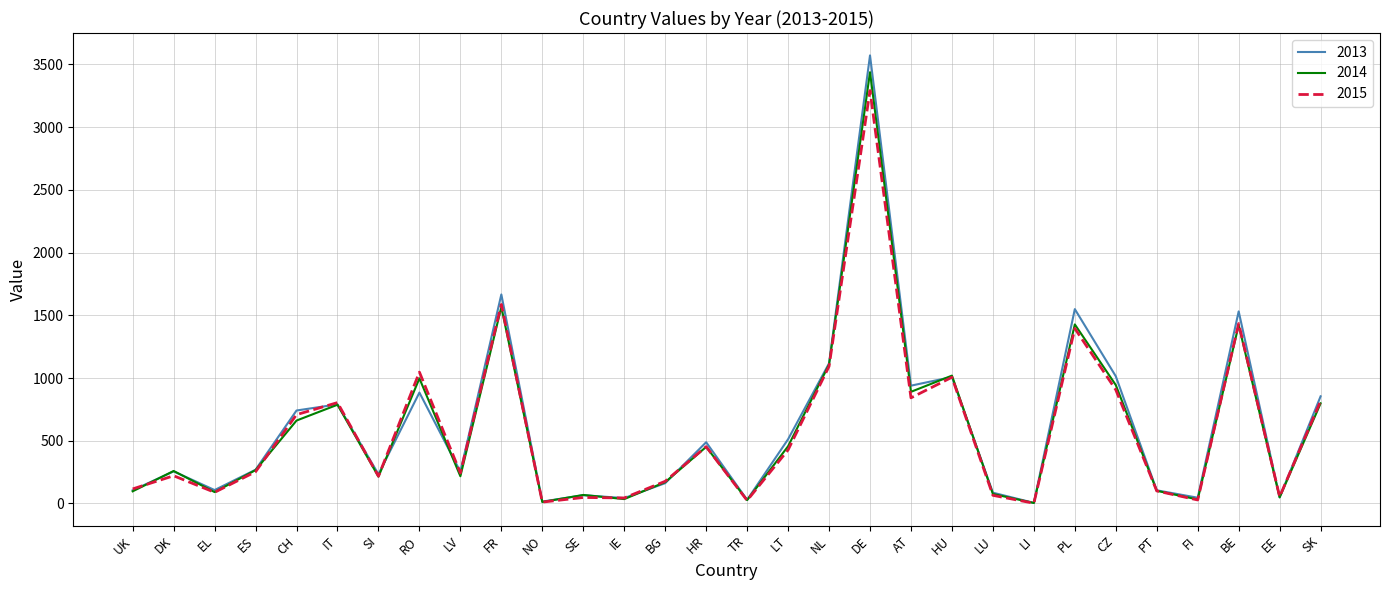

The value of 2013 at HR is 299. True or false?

False